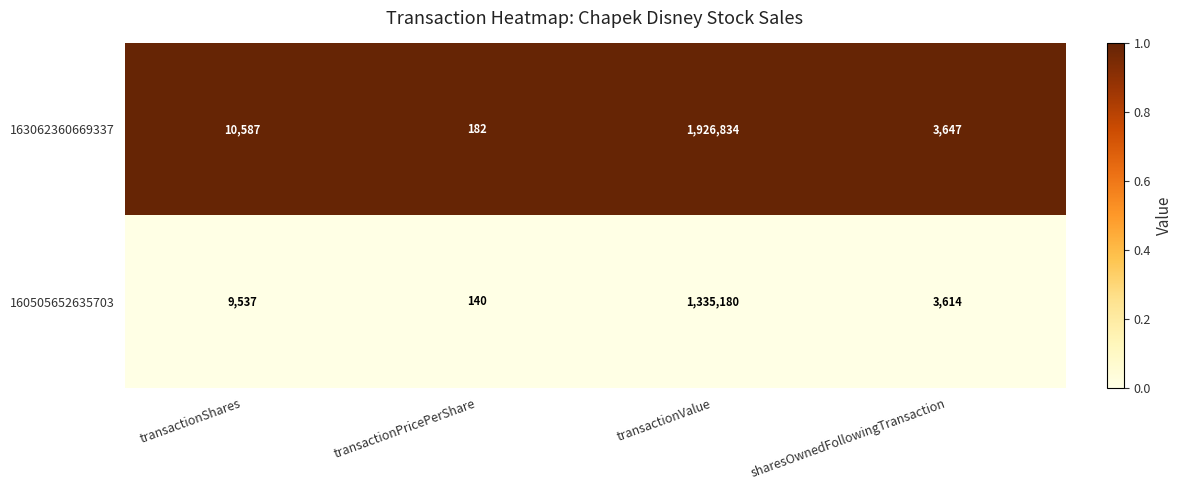

Which series has the largest total across all categories?

163062360669337